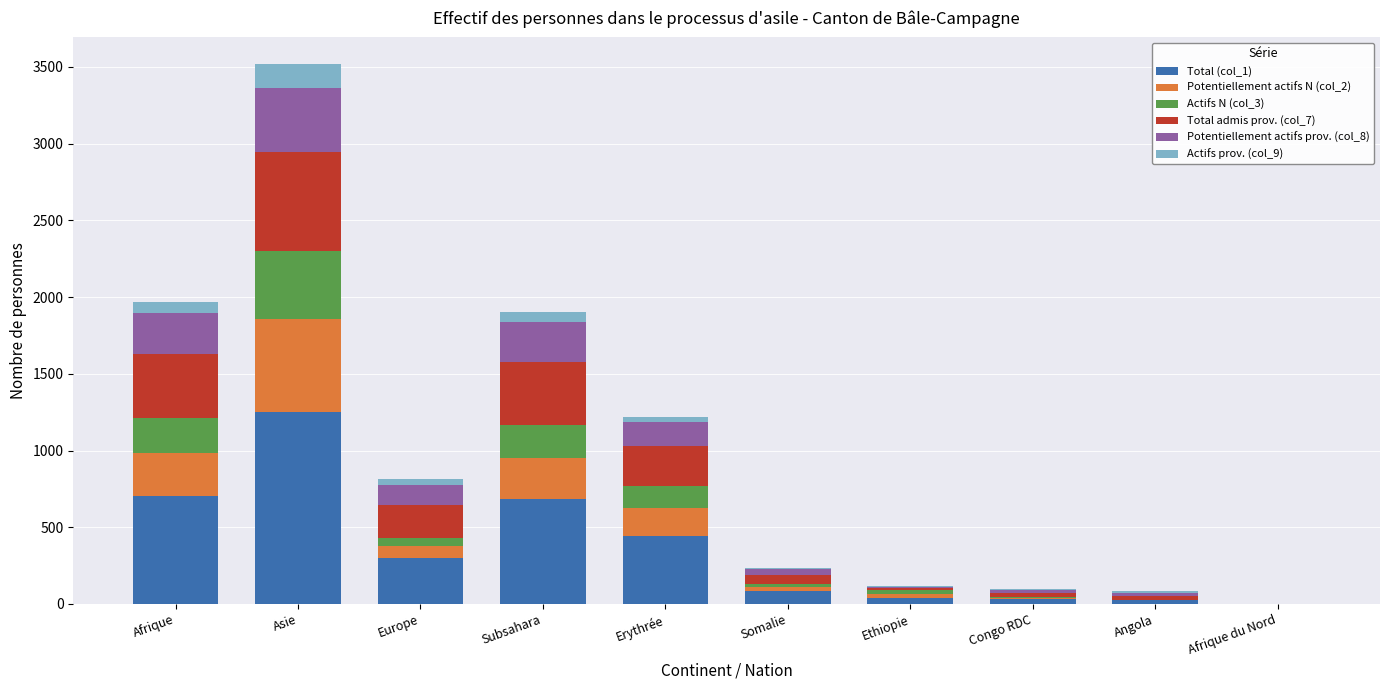

At which category is the sum across all series the highest?

Asie